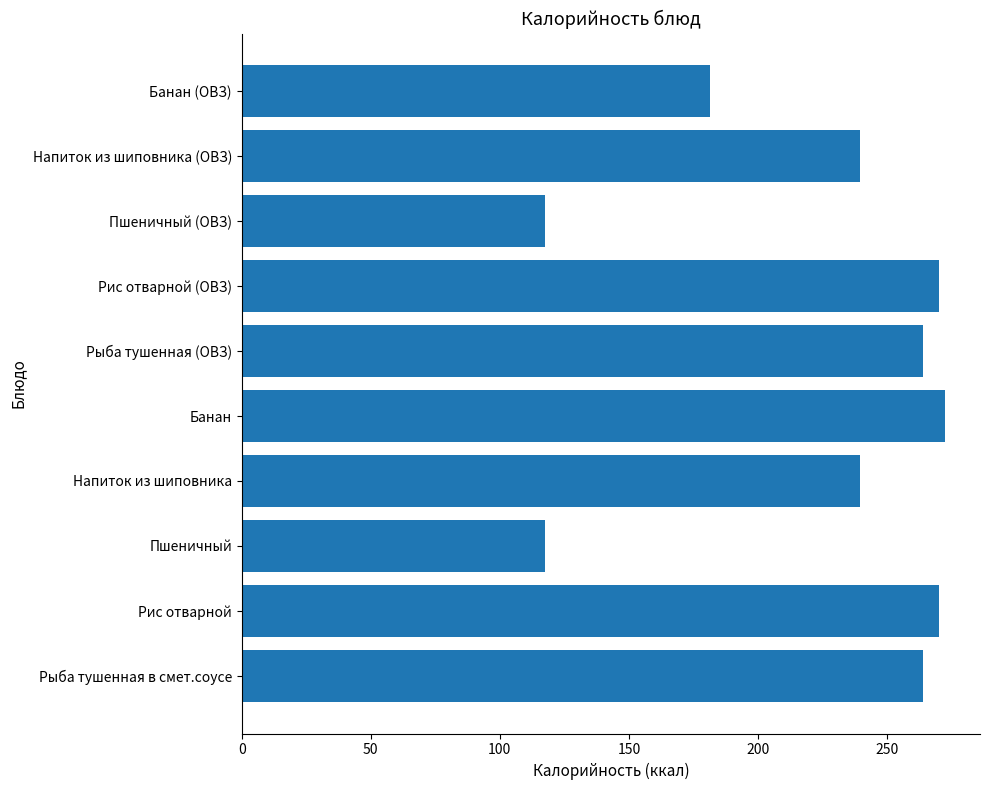

What is the difference between the values at Рис отварной (ОВЗ) and Рыба тушенная в смет.соусе?

6.2